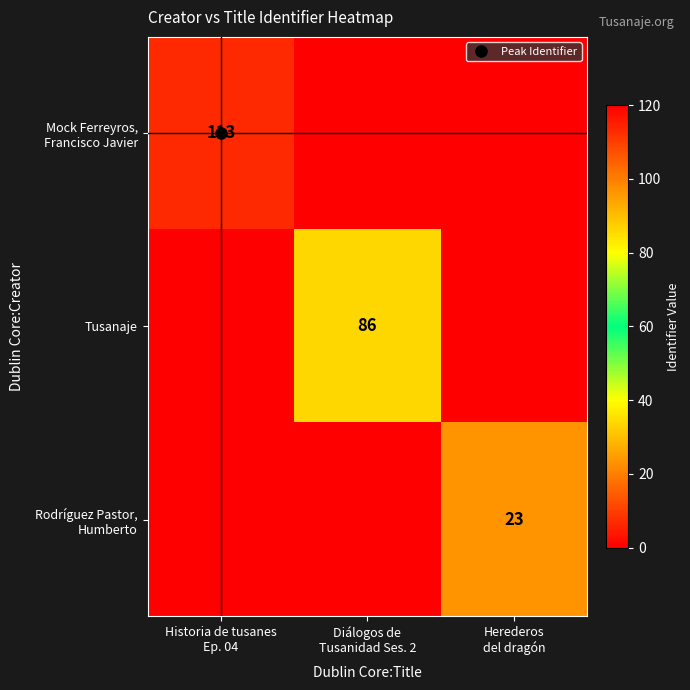

How many data points does each series have?

3